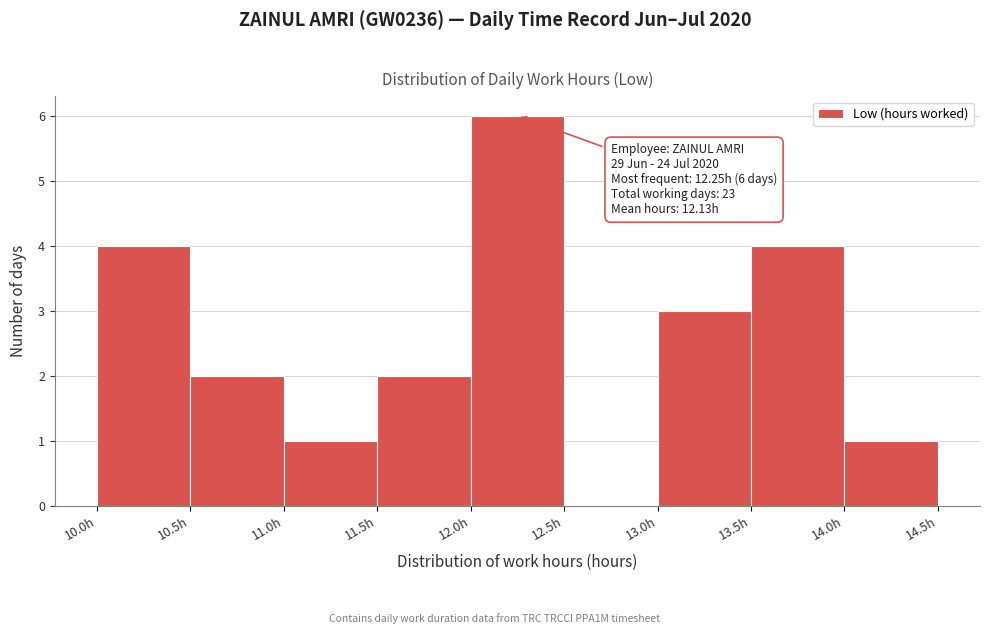

Which range on the x-axis has the tallest bar?

12.0 to 12.5